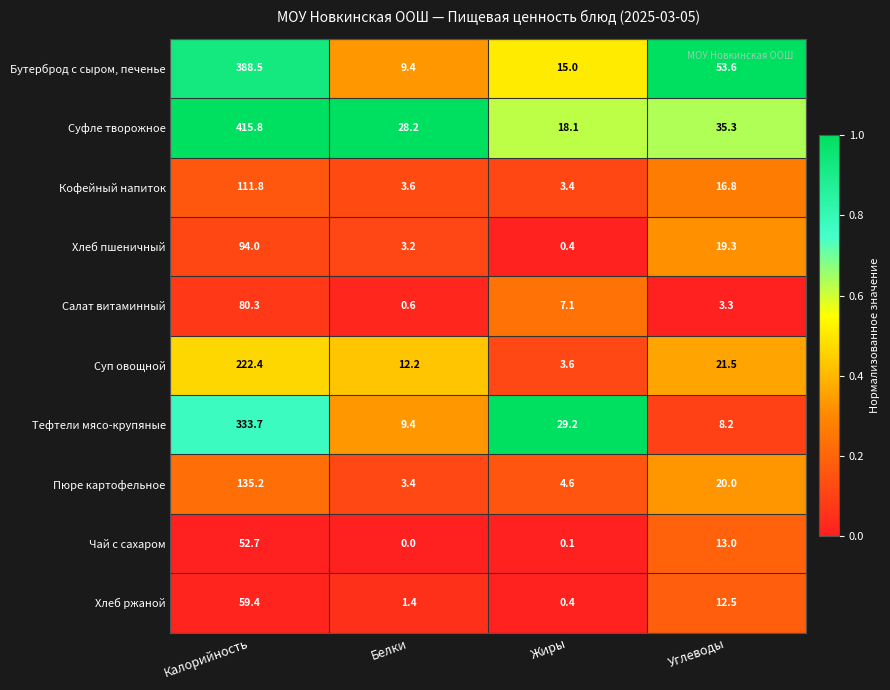

What is the difference between the highest and lowest values at Белки?

28.2